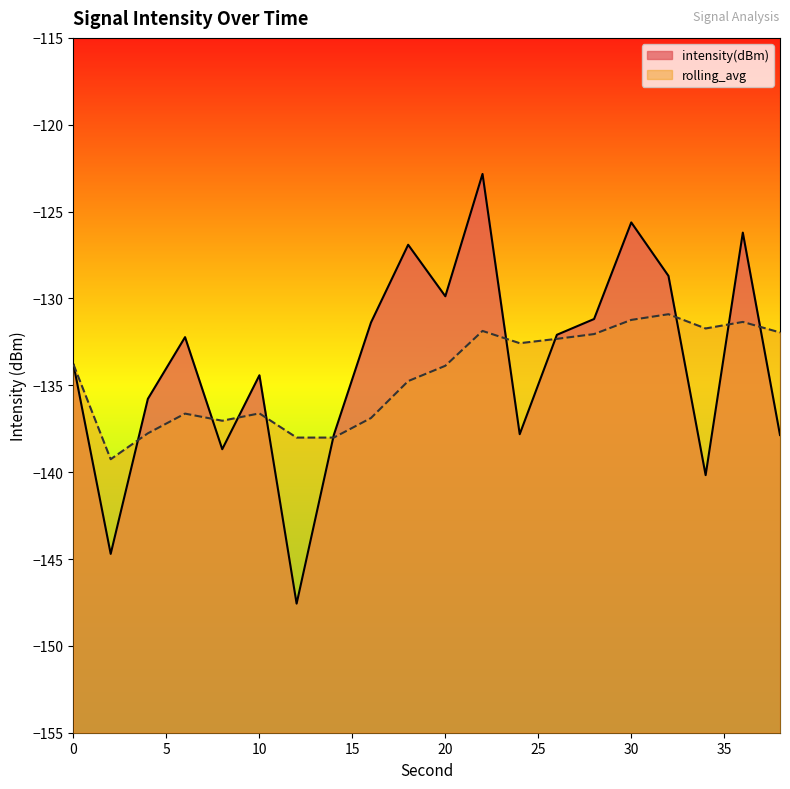

What are all the series names shown in the legend?

intensity(dBm), rolling_avg